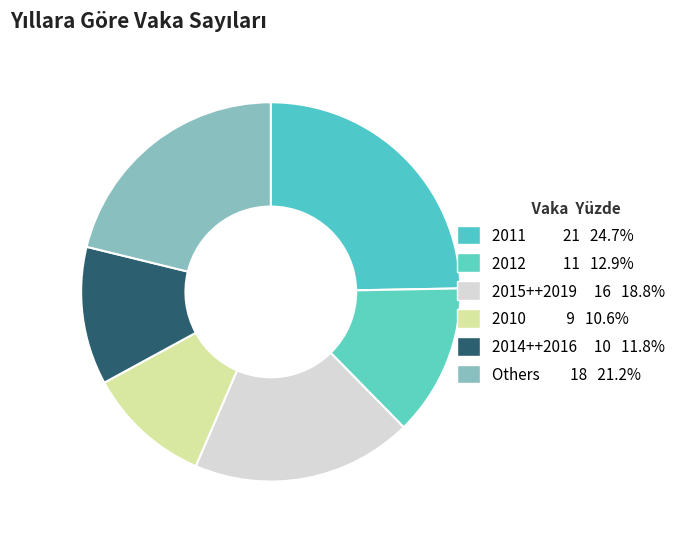

How many slices are in this pie chart?

6